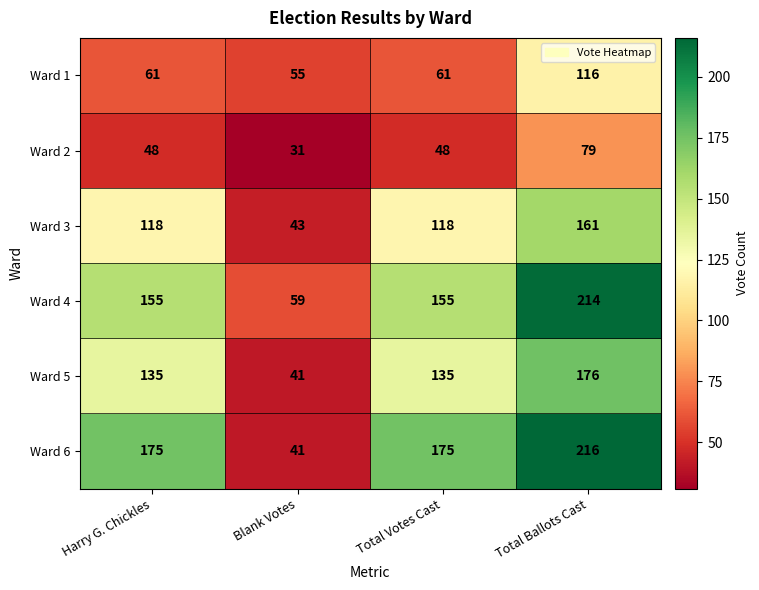

What is the total value across all series at Total Ballots Cast?

962